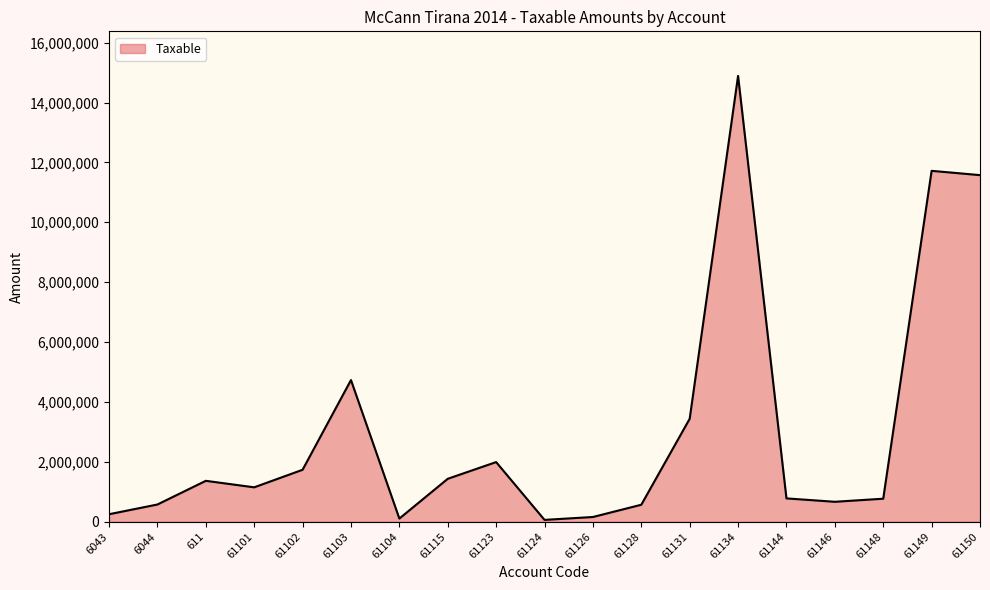

What is the change in value from 61131 to 61148?

-2668907.5